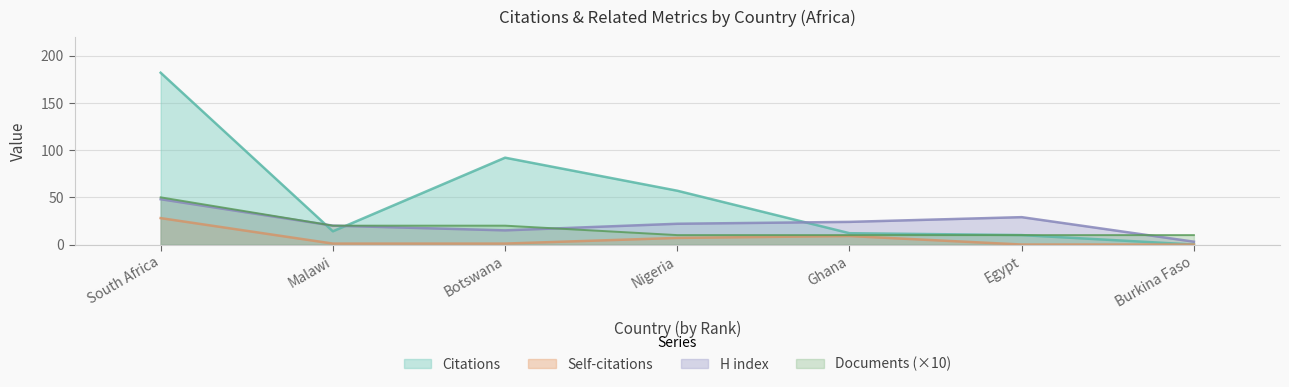

Rank the series by their maximum value, from highest to lowest.

Citations, Documents (×10), H index, Self-citations